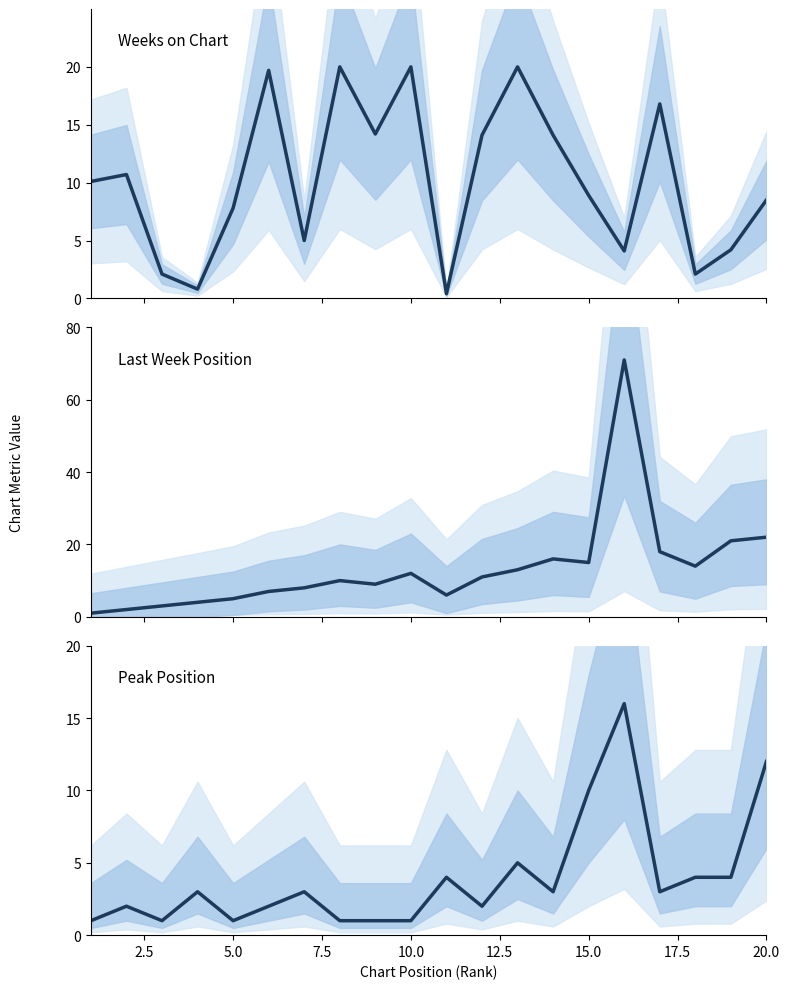

What is the smallest value displayed?

0.4